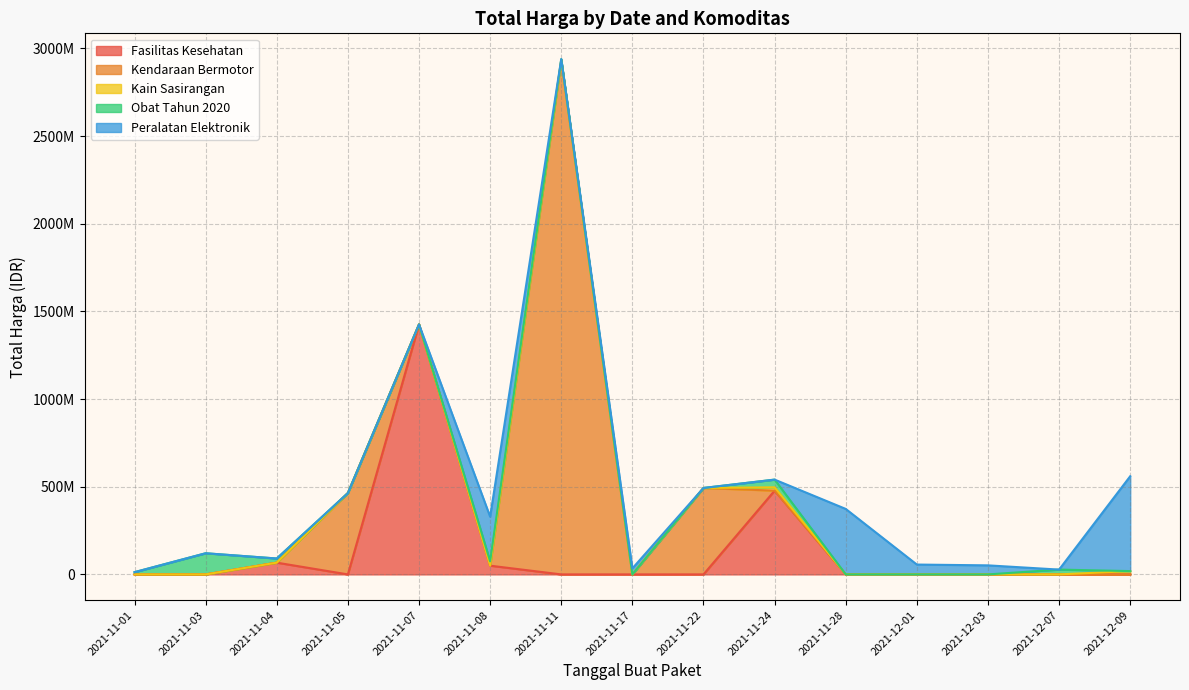

Does the chart display data point markers on the line(s)?

No